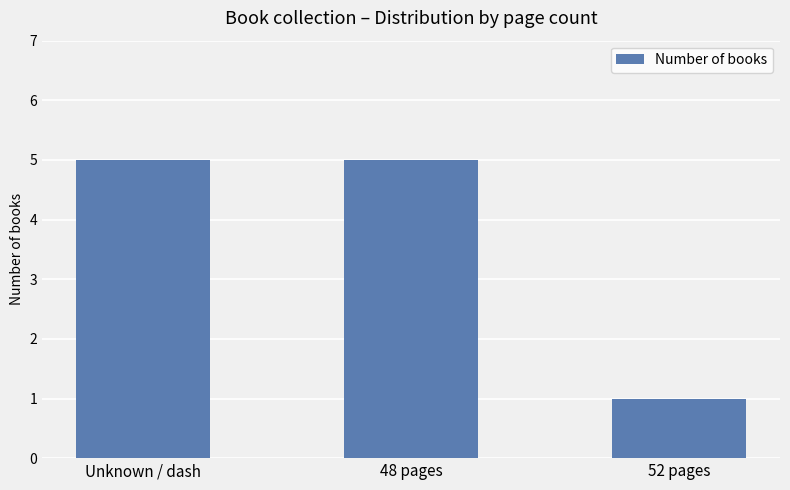

What is the difference between the maximum and minimum values?

4